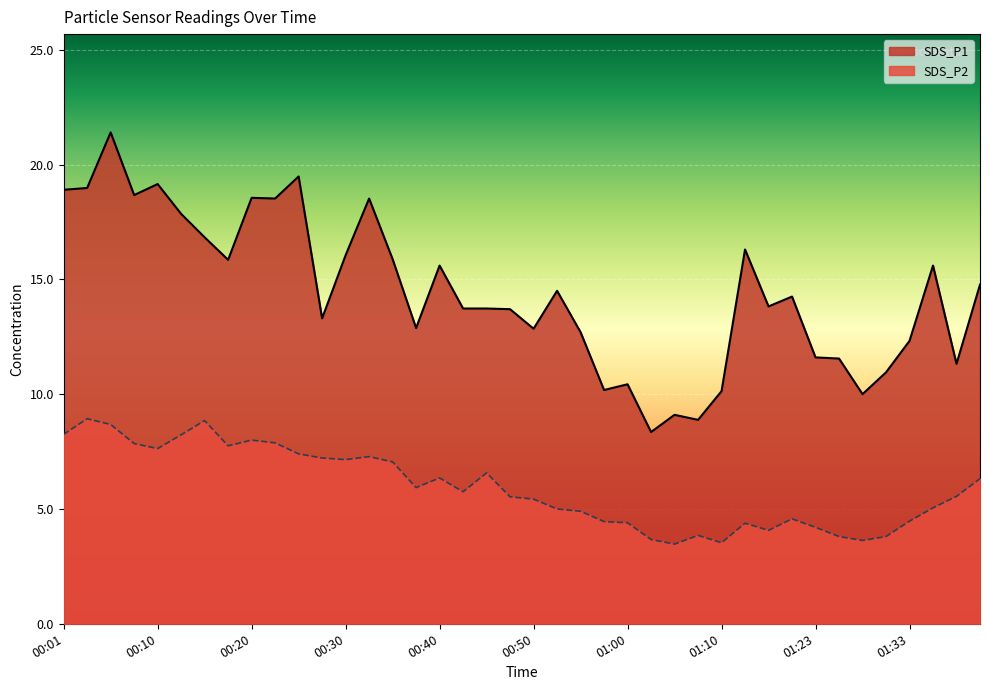

What is the sum of all SDS_P1 values?

577.2